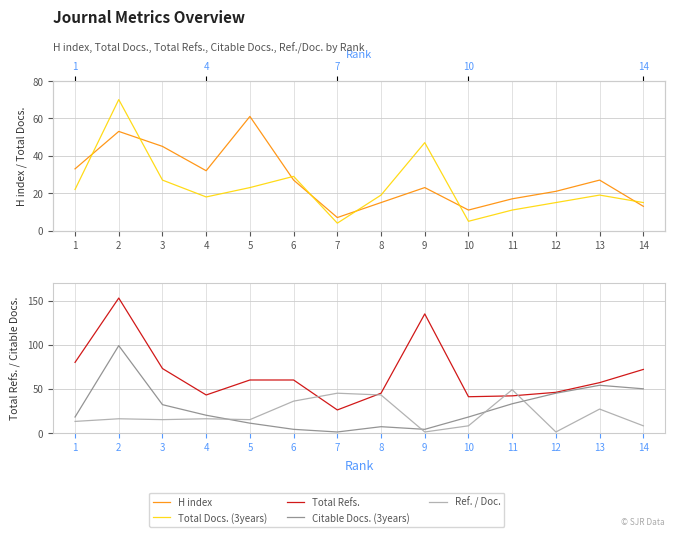

True or false: Citable Docs. (3years) has a value of 32 at 3.

True